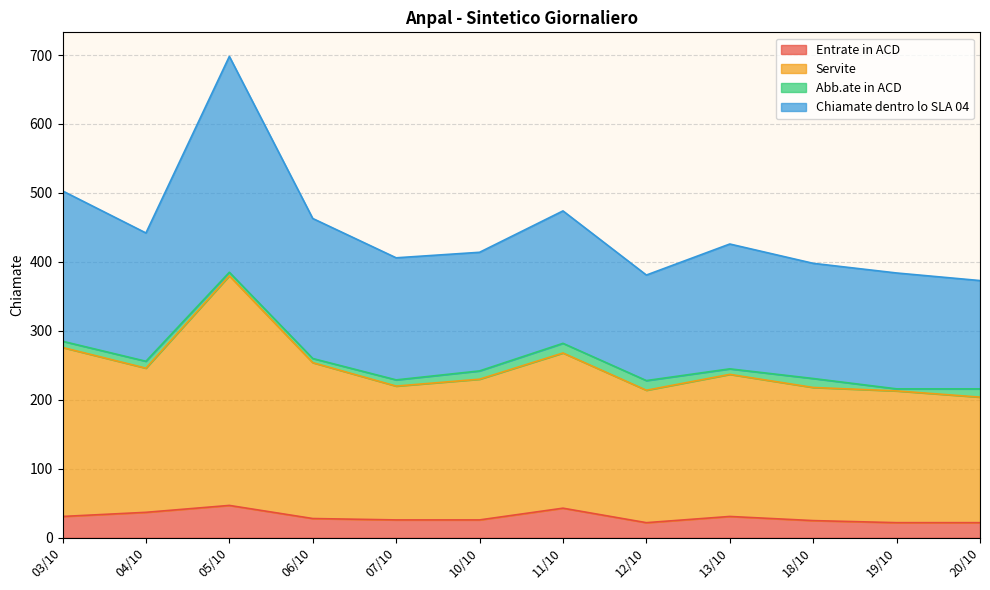

Does the chart have visible grid lines?

Yes